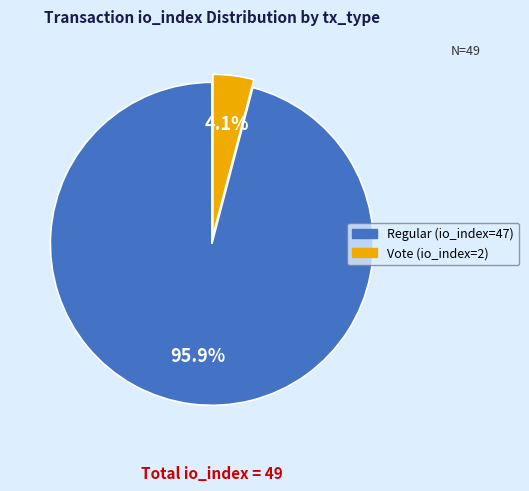

To the nearest percent, what is the difference between the largest and smallest slice percentages?

92%